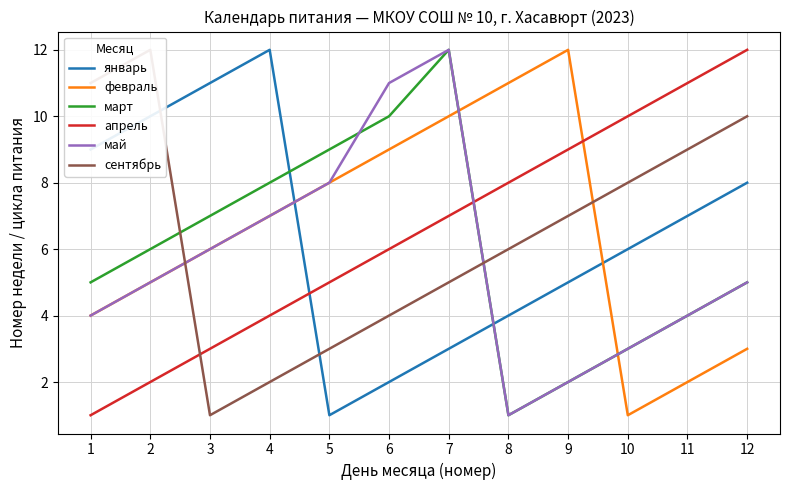

True or false: март and январь cross at least once.

True